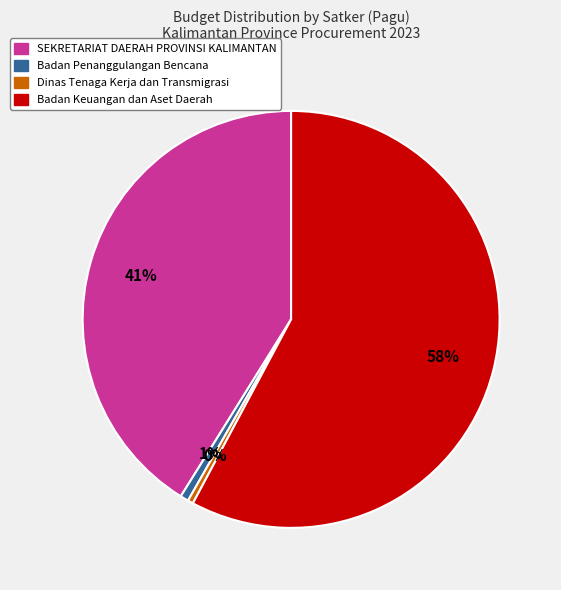

To the nearest percent, what is the average slice percentage?

25%